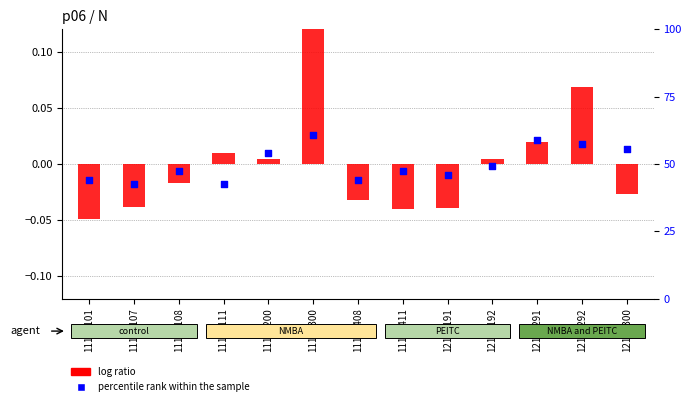

Is the value of percentile rank within the sample at 11105108 greater than the value of log ratio at 11105101?

Yes